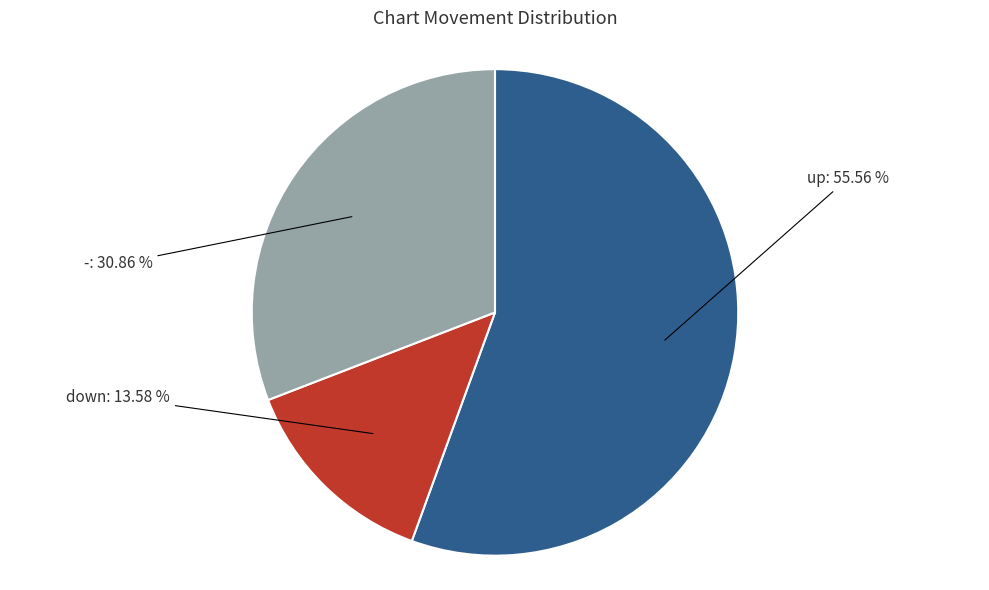

Does any single category account for the majority?

Yes